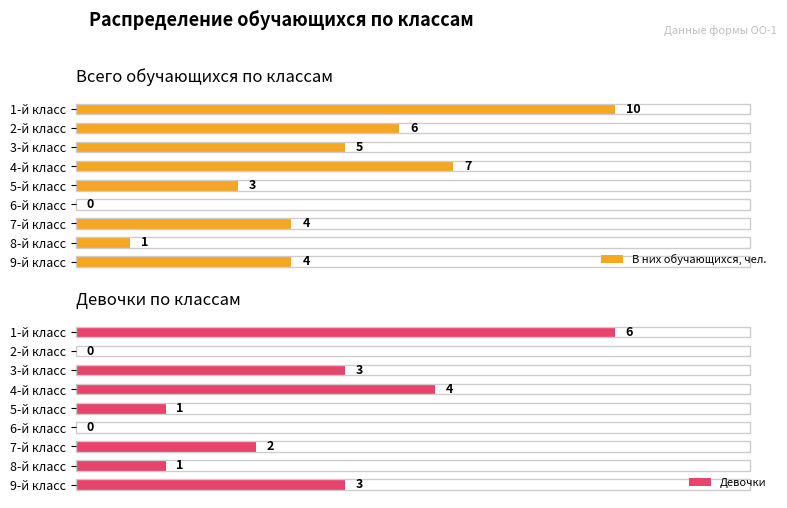

Where is В них обучающихся, чел. nearest to the value 5?

3-й класс